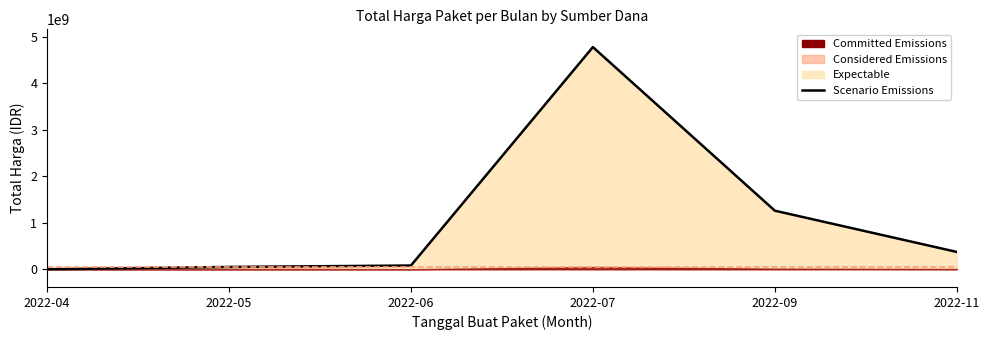

What is the value of the 3rd point from the left?

79000000